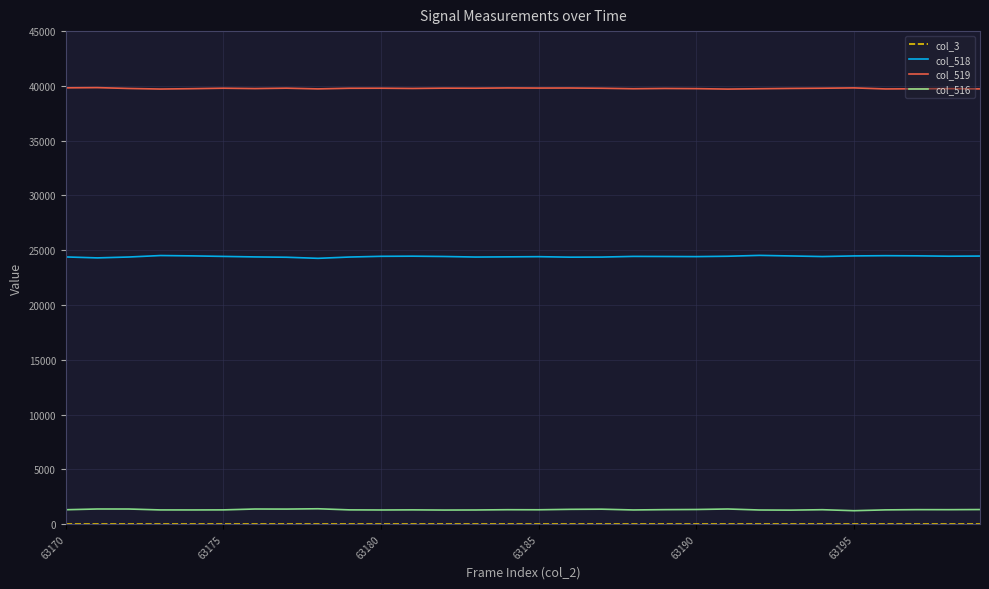

True or false: col_518 and col_516 cross at least once.

False